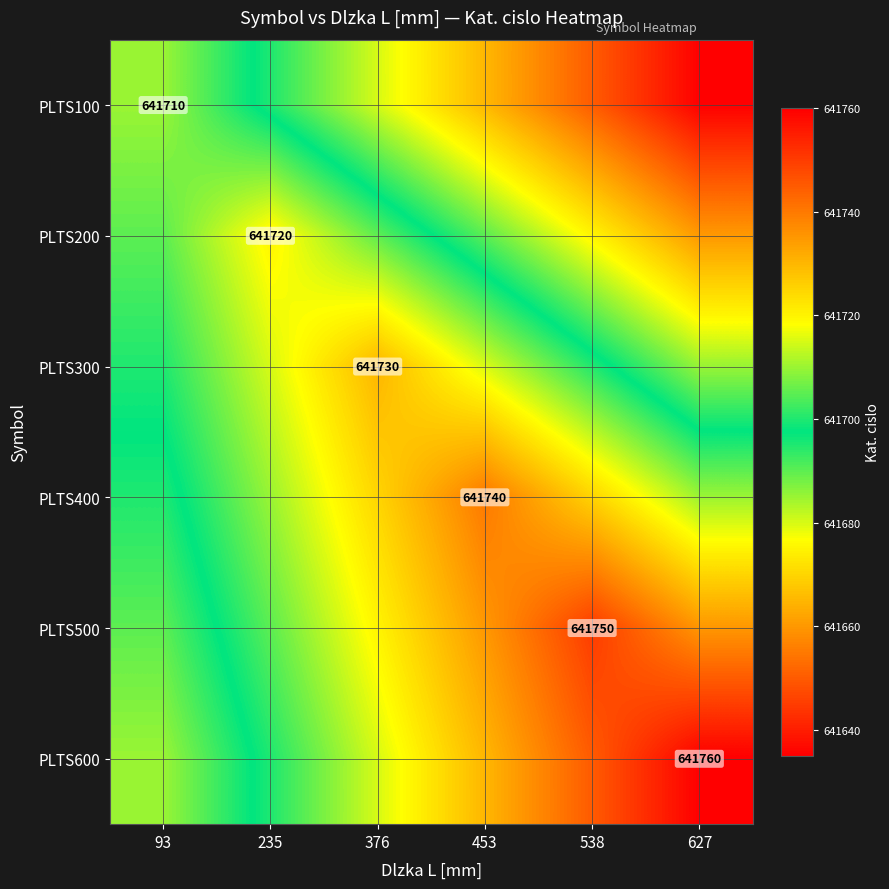

The PLTS600 series shows 1056715 at 453. True or false?

False